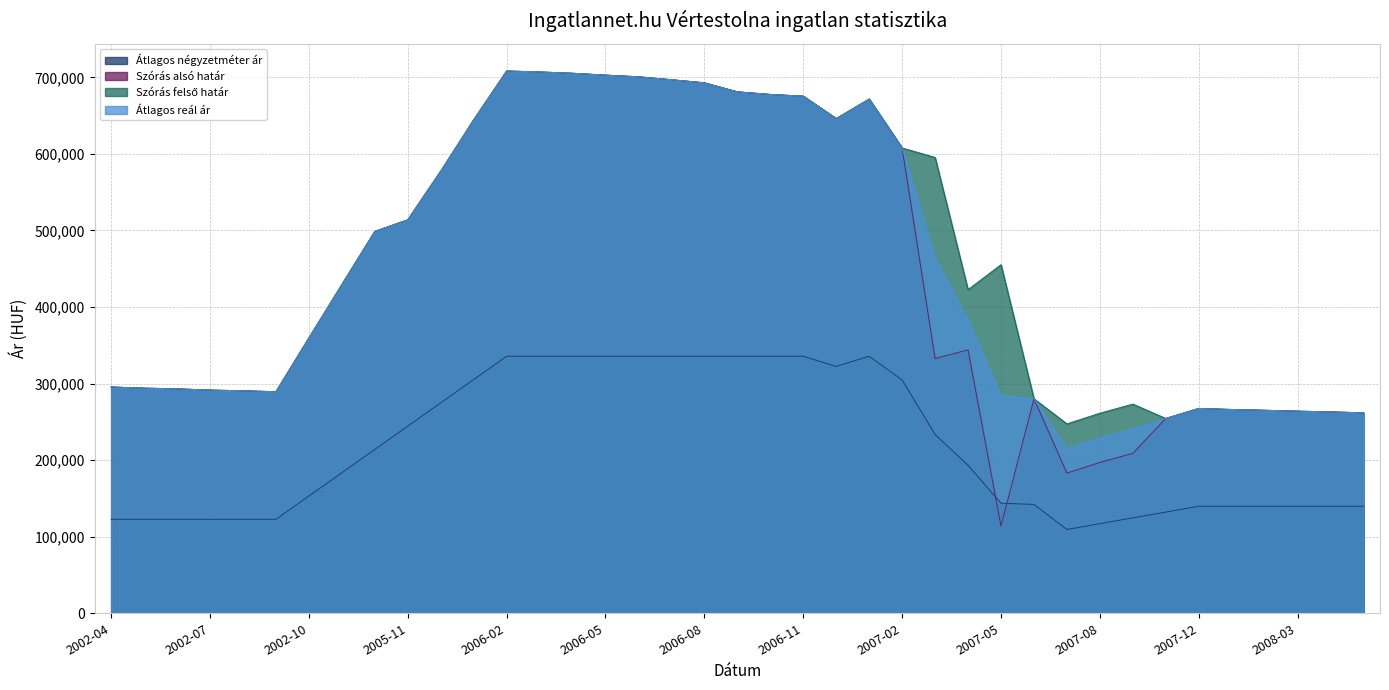

Where is the first local maximum for Átlagos négyzetméter ár?

2007-01